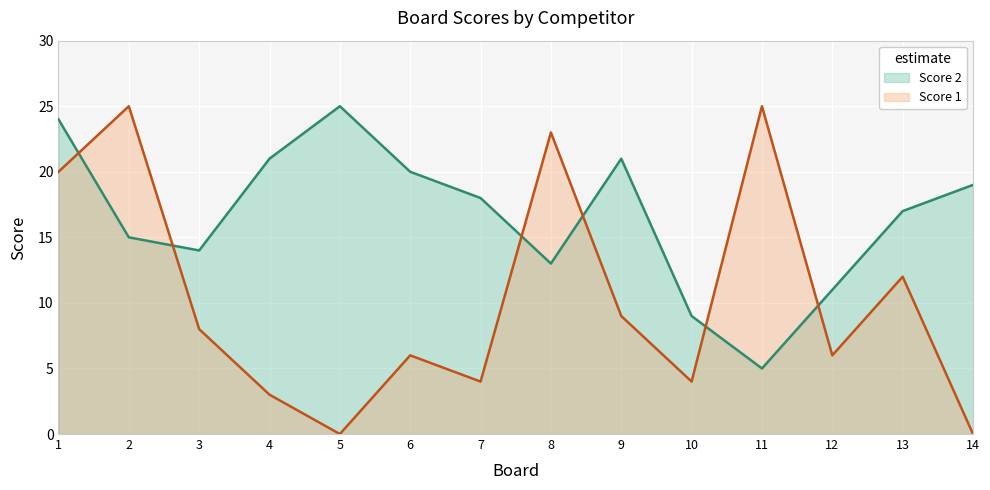

List the labels in order of Score 2 value, smallest first.

11, 10, 12, 8, 3, 2, 13, 7, 14, 6, 4, 9, 1, 5